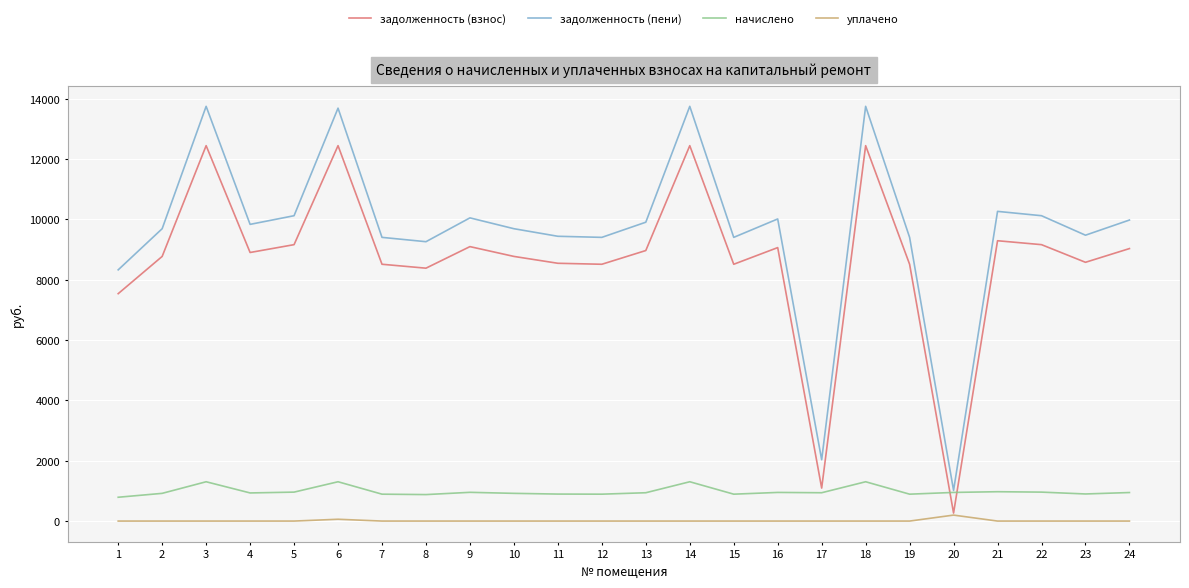

What is the difference between the highest and lowest values at 12?

9402.1